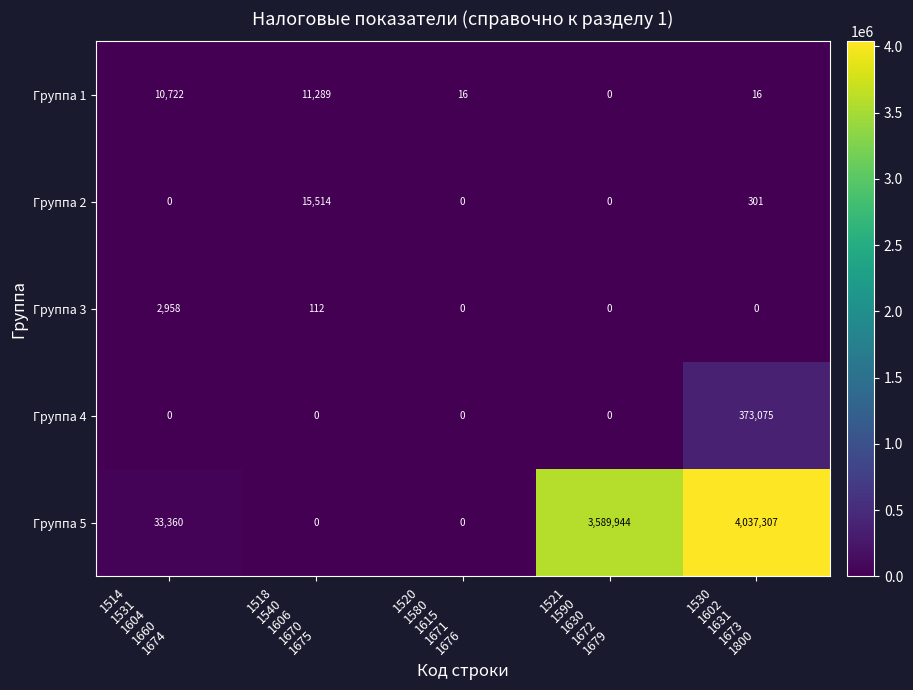

What is the sum of all Группа 2 values?

15815